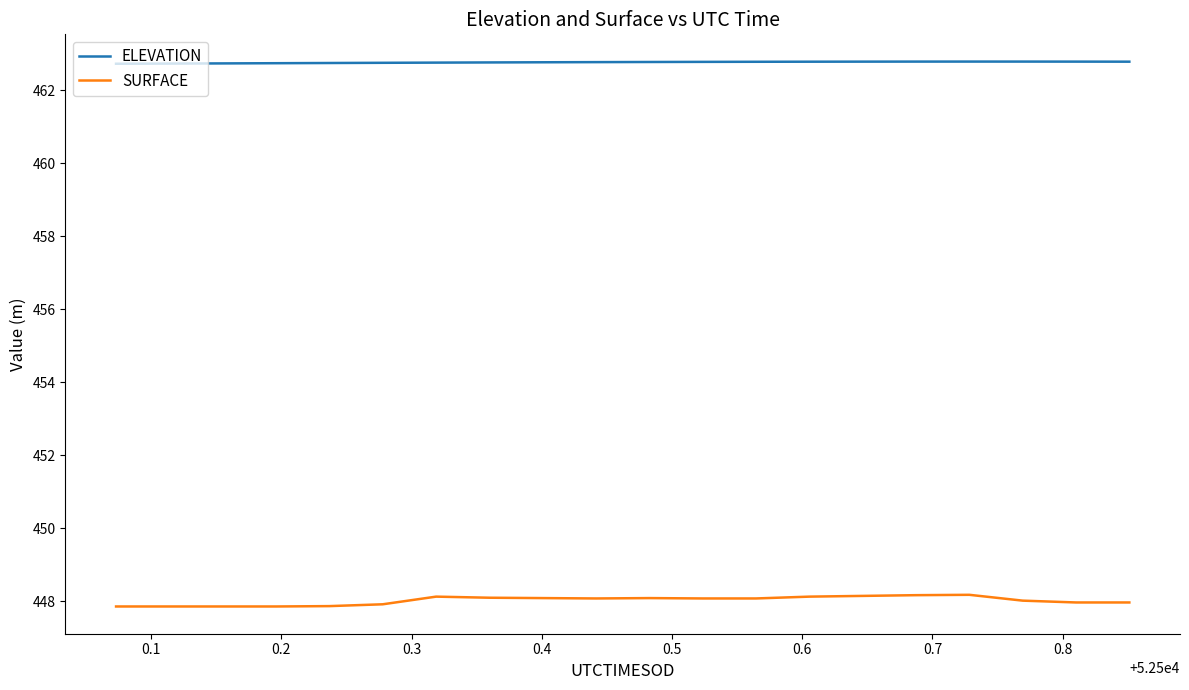

List the series in order of their peak value, lowest first.

SURFACE, ELEVATION